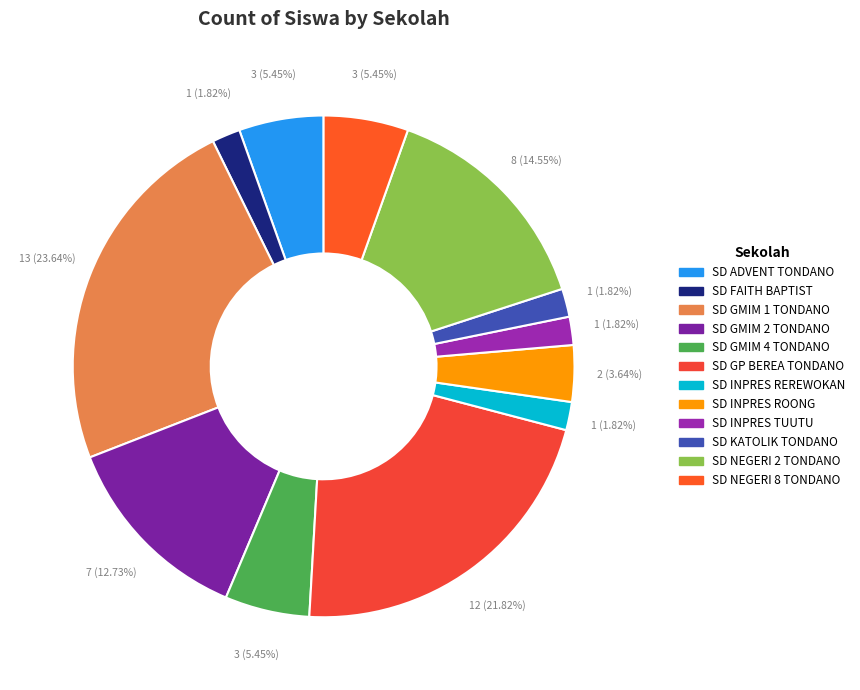

Count the number of slices in the pie.

12